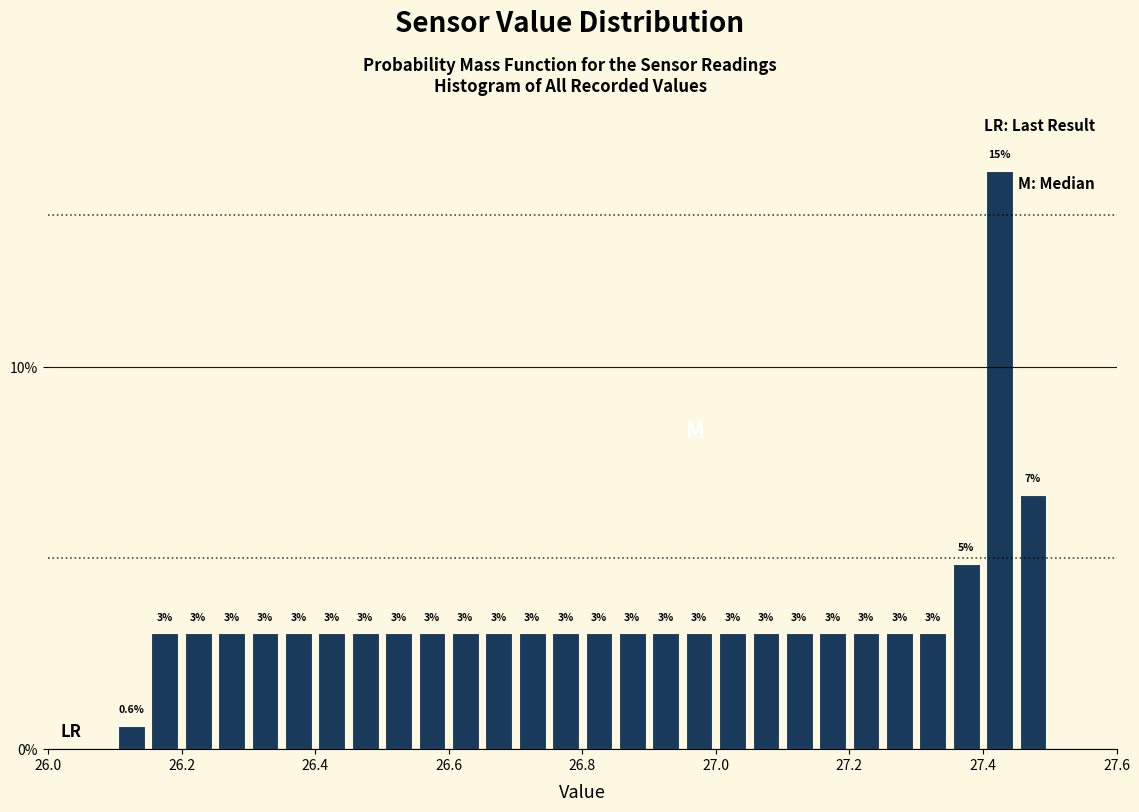

Read against the x-axis, roughly where is the centre of the tallest bar?

27.42